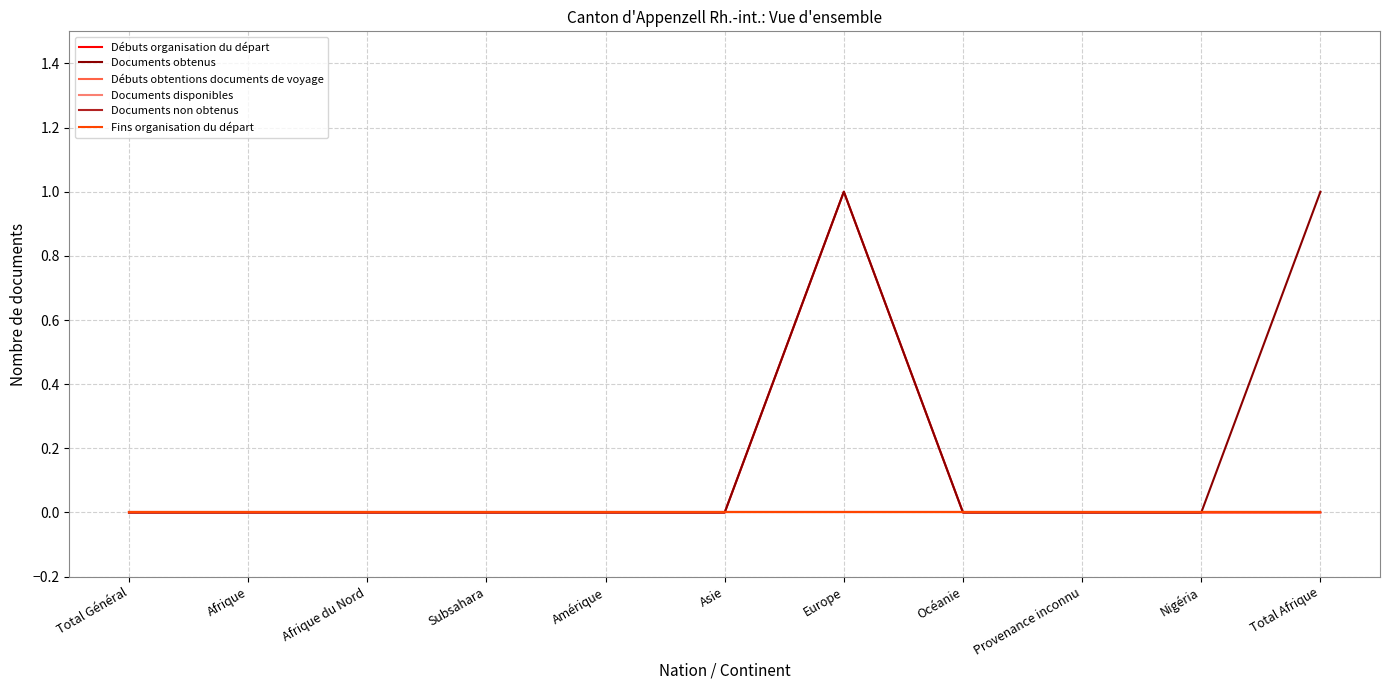

Is this an area chart (filled region under the line)?

No